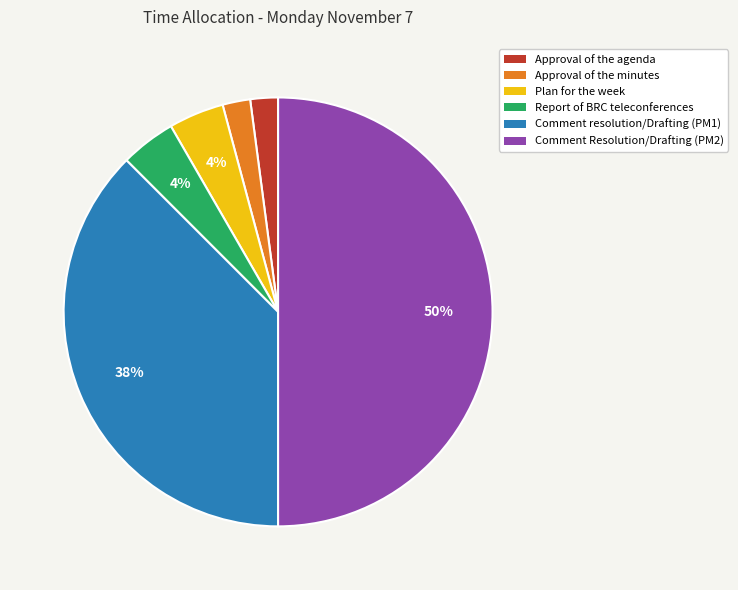

How many segments does this pie chart have?

6